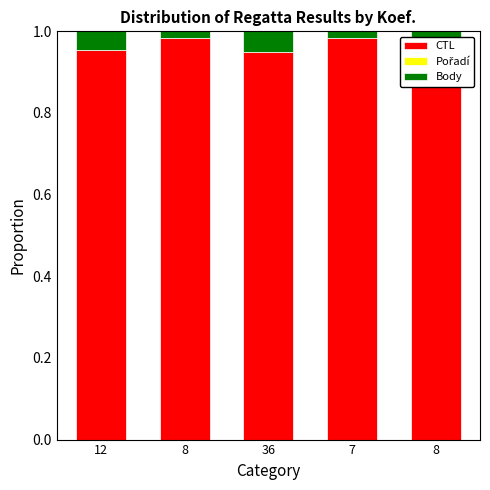

Are the bars grouped side by side (vs. stacked)?

No